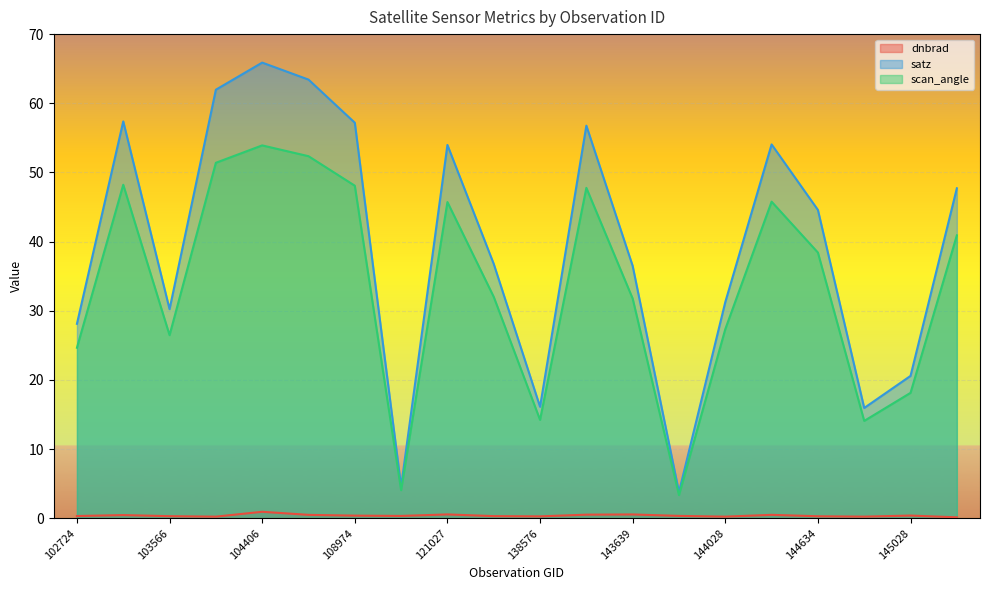

Is the value of satz at 145227 greater than the value of scan_angle at 103811?

No